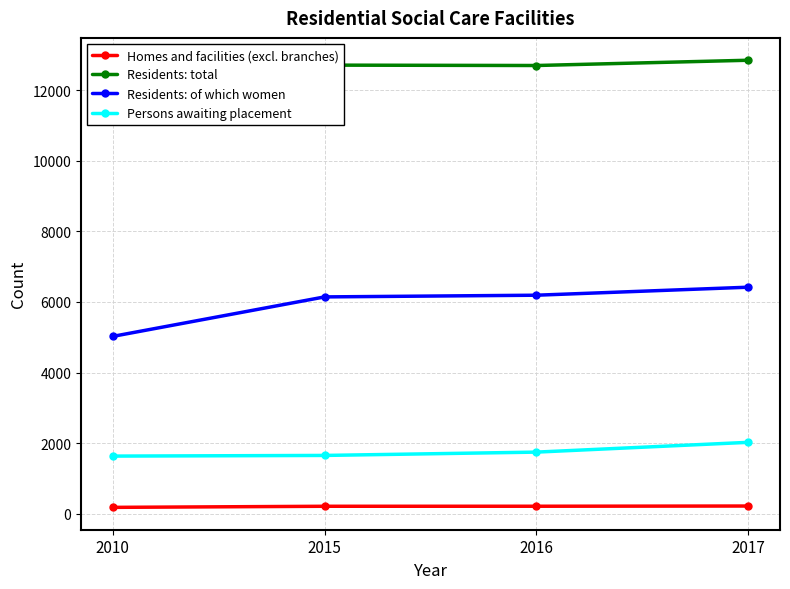

Does the chart have visible grid lines?

Yes